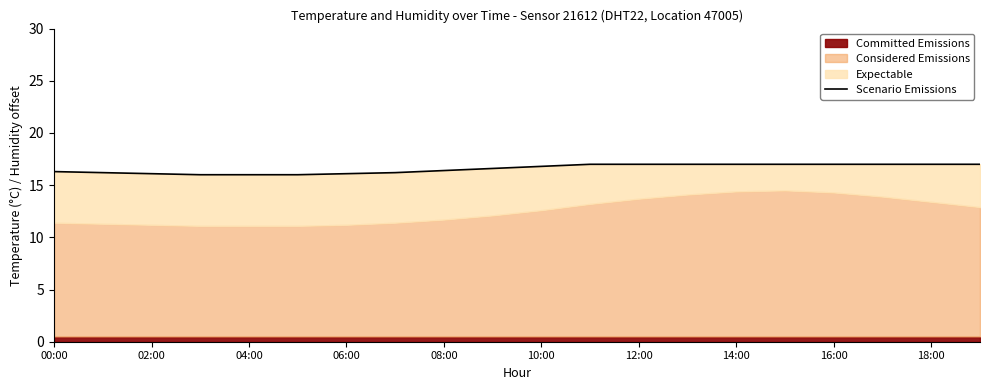

Reading left to right, extract all data points from this chart.

16.3	16.2	16.1	16.0	16.0	16.0	16.1	16.2	16.4	16.6	16.8	17.0	17.0	17.0	17.0	17.0	17.0	17.0	17.0	17.0